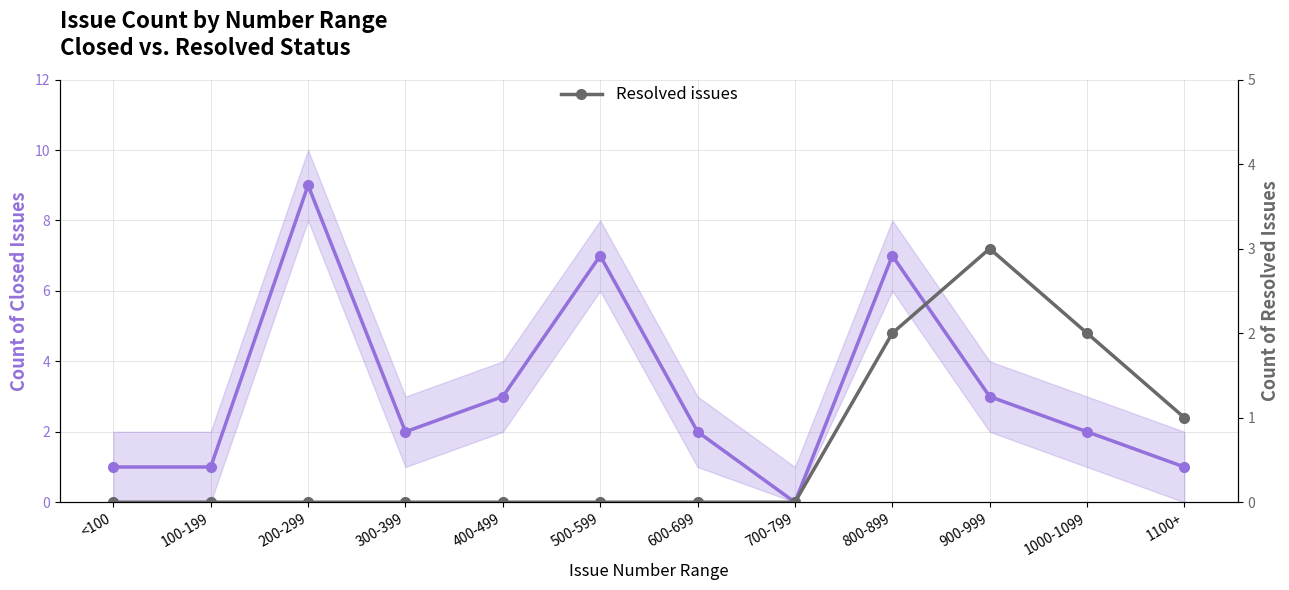

How many lines are shown in the chart?

2